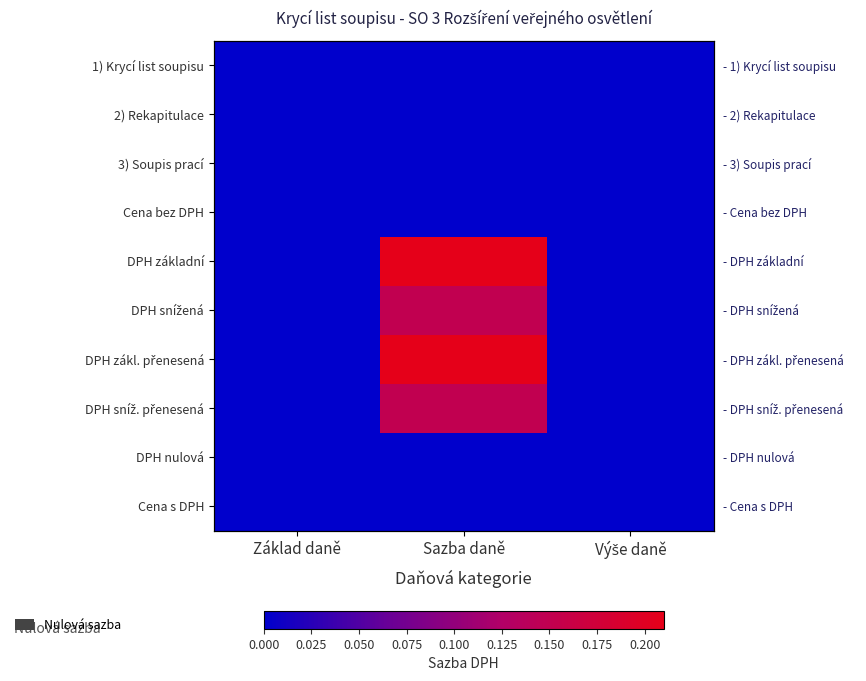

How many categories are shown in the chart?

3